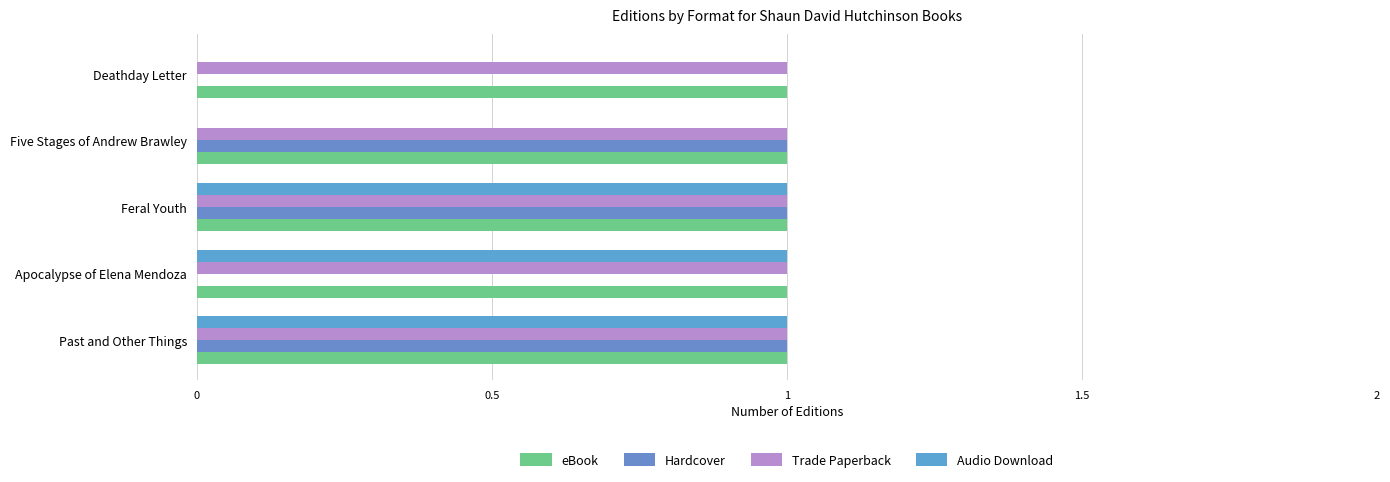

How many series are shown in this chart?

4